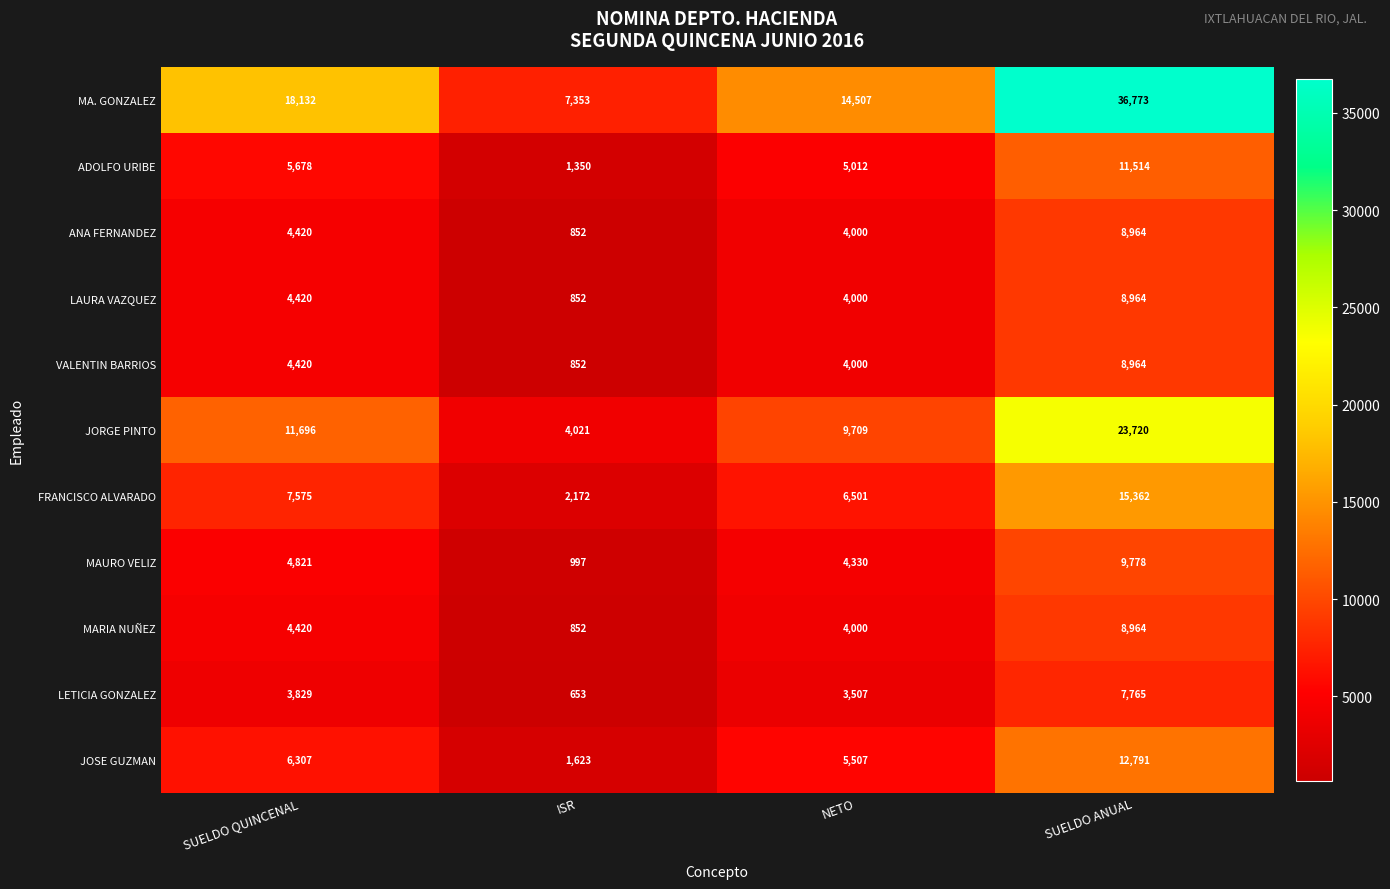

How many series are shown in this chart?

11